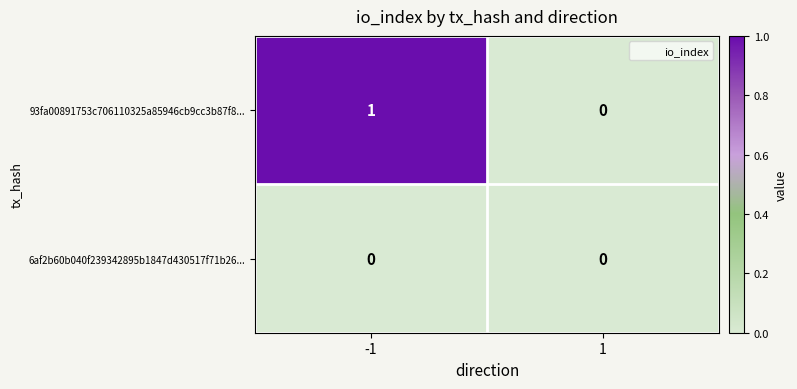

What is the difference between the highest and lowest values at -1?

1